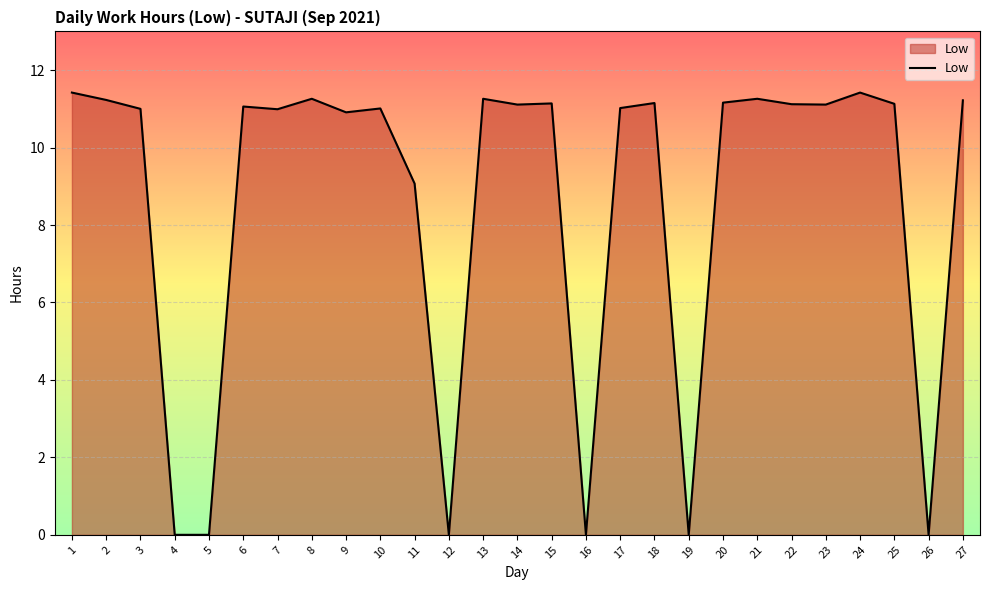

What is the greatest value displayed?

11.4